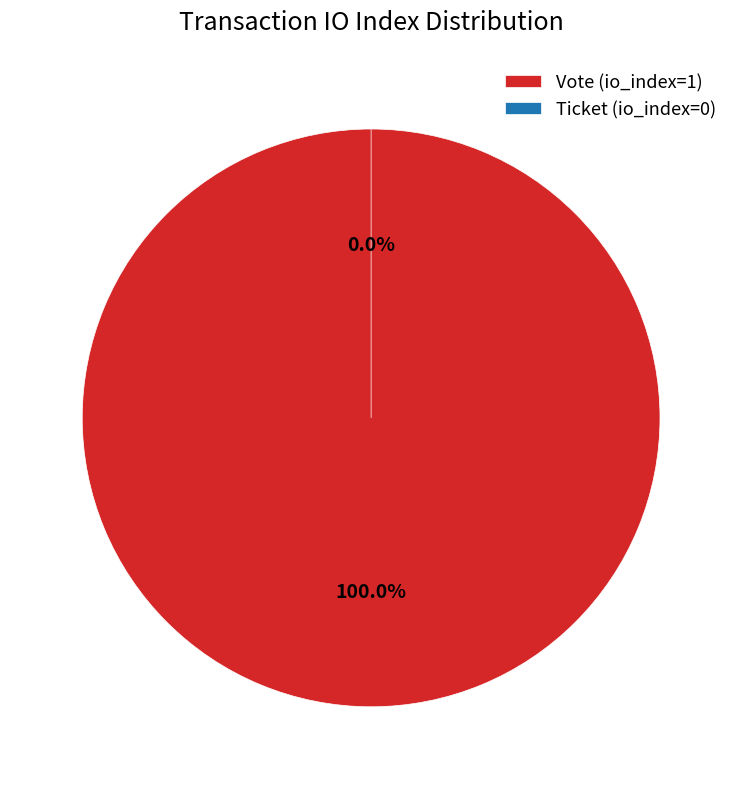

Rank the categories by value from lowest to highest.

Ticket (io_index=0), Vote (io_index=1)